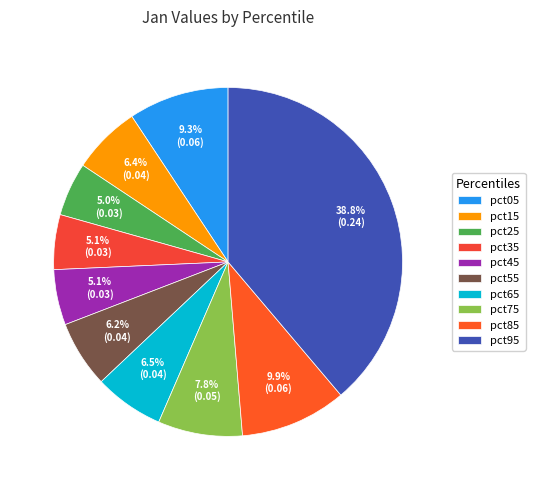

How many segments does this pie chart have?

10